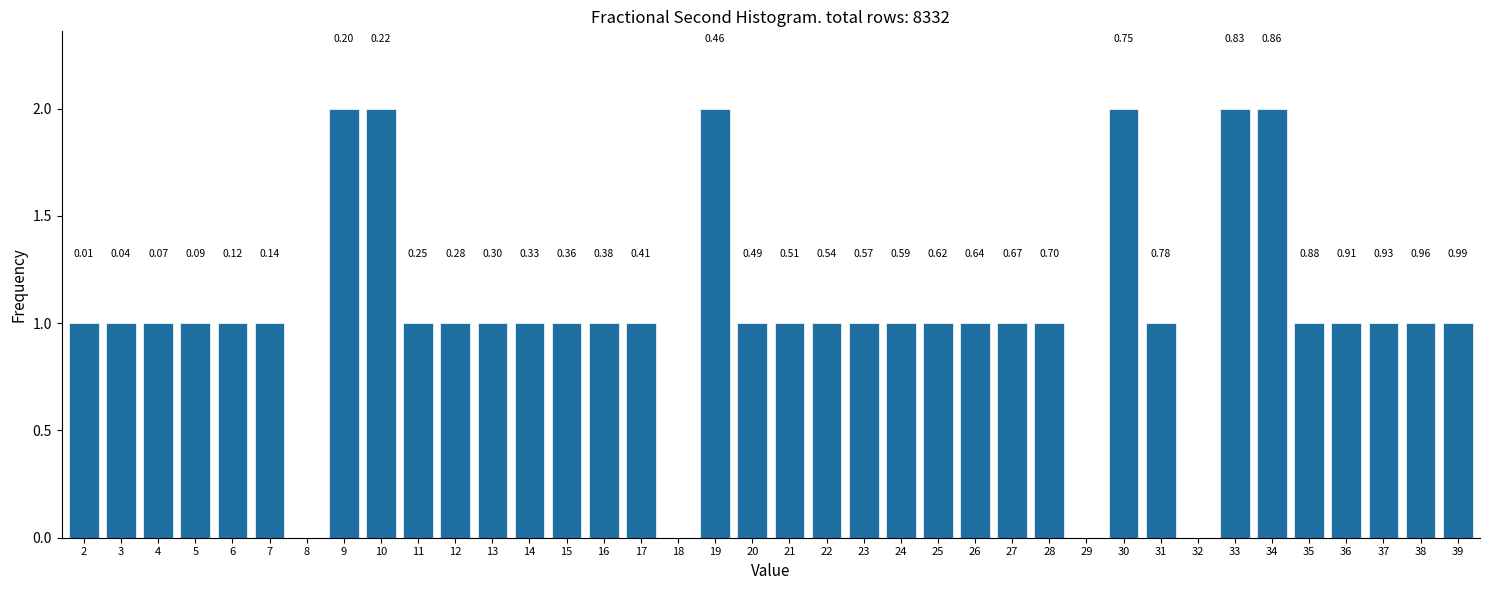

Are the bars horizontal?

No